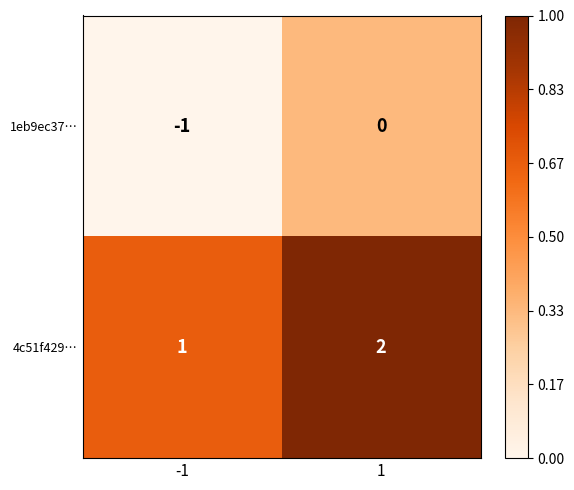

What is the sum of the 4c51f429… values at -1 and 1?

3